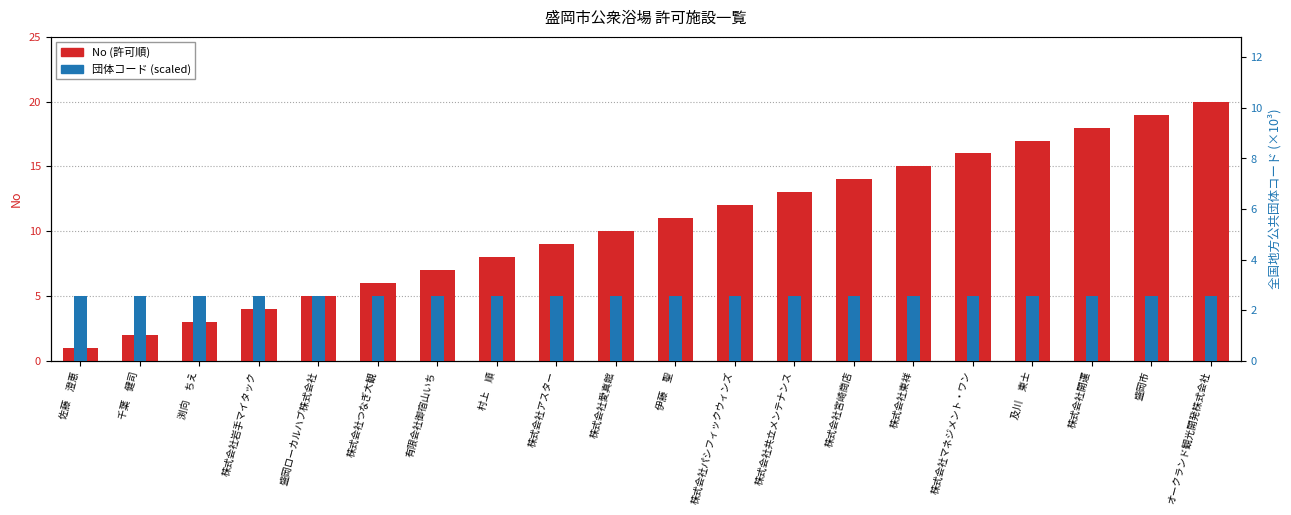

What is the minimum value shown in the chart?

1.0